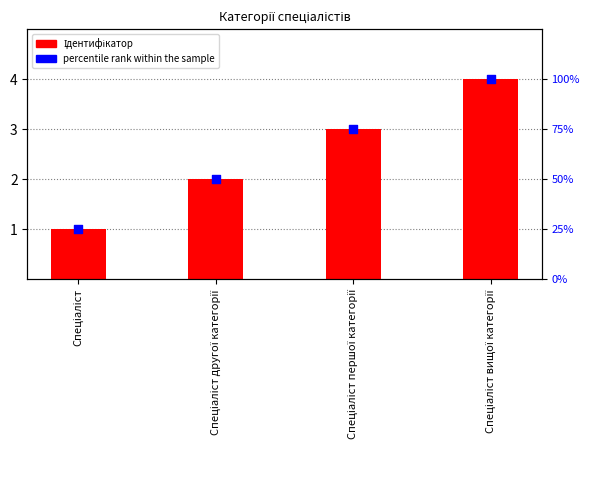

What is the total value across all series at Спеціаліст другої категорії?

52